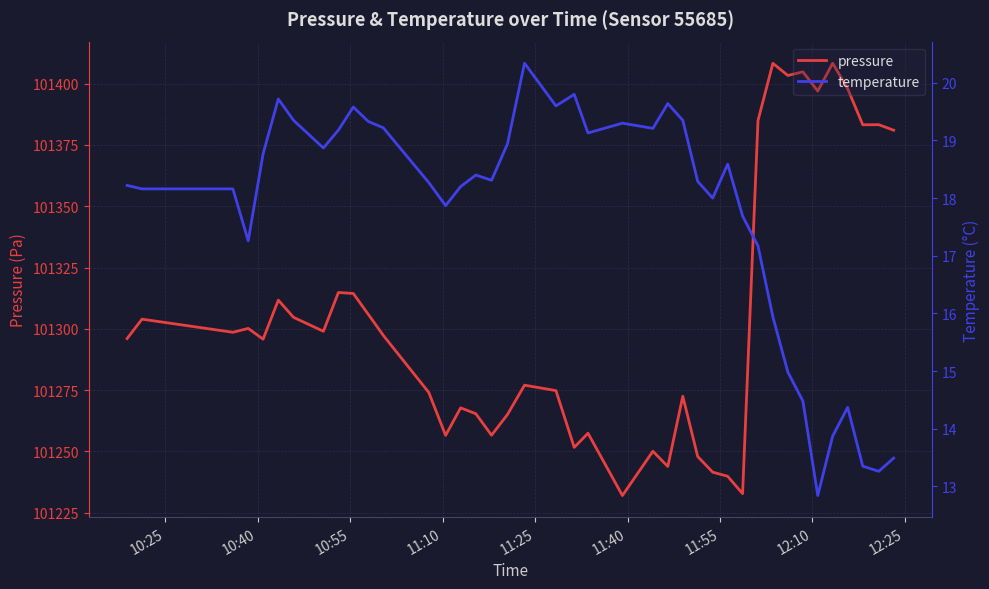

True or false: pressure and temperature cross at least once.

False